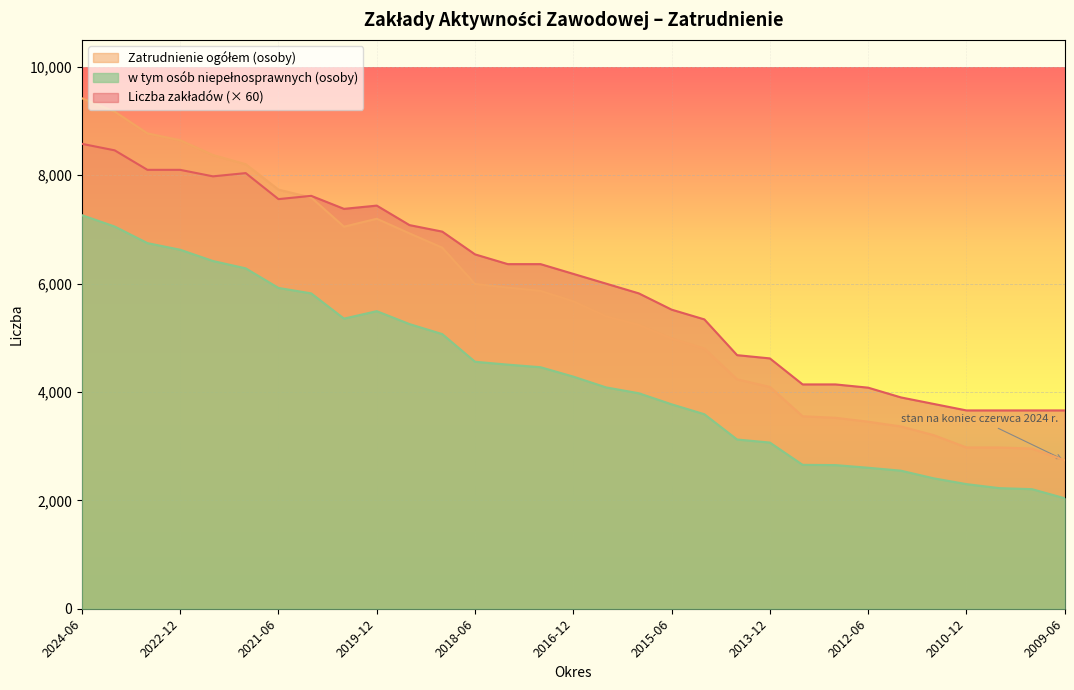

What are all the series names shown in the legend?

Liczba zakładów, Zatrudnienie ogółem (osoby), w tym osób niepełnosprawnych (osoby)